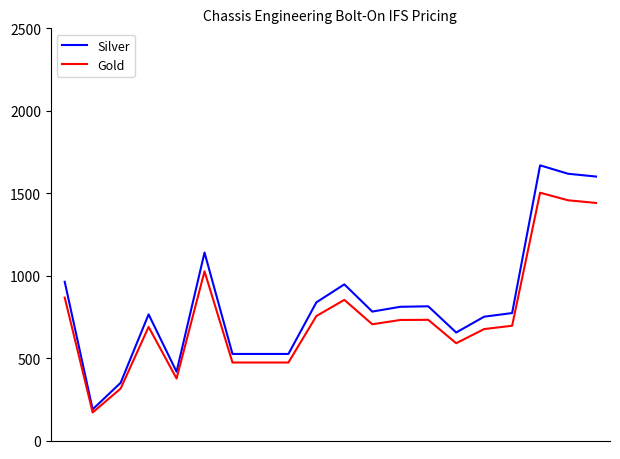

What is the greatest value displayed?

1669